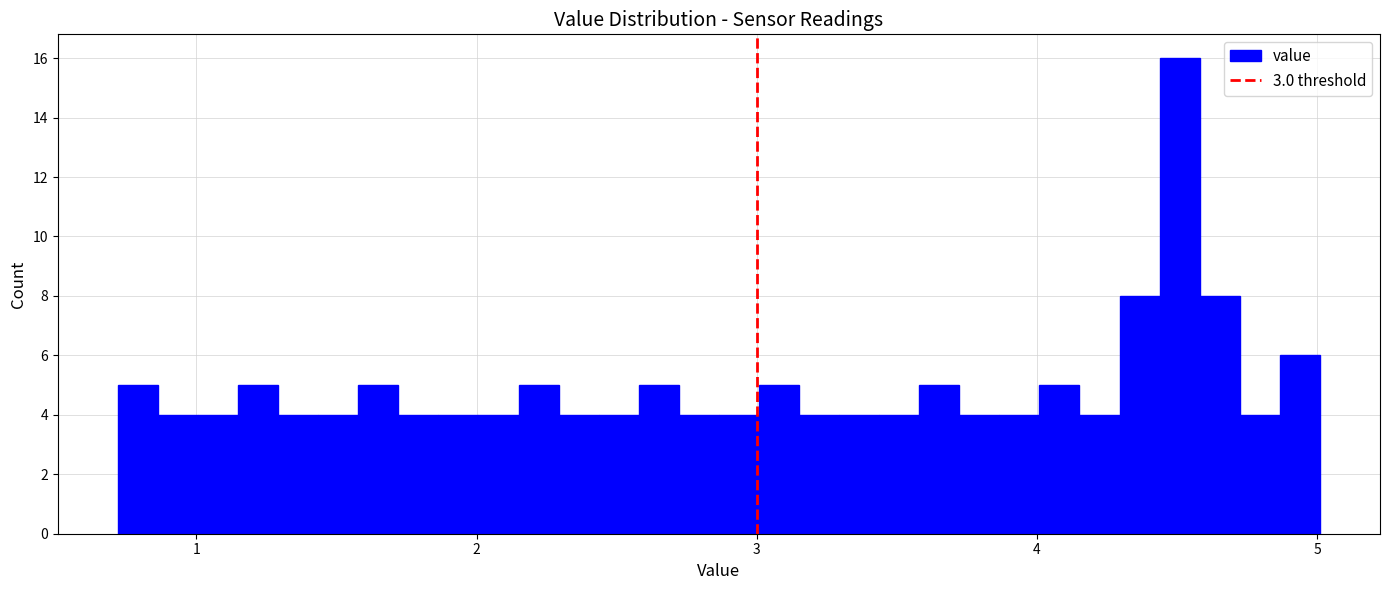

Read against the x-axis, roughly where is the centre of the tallest bar?

4.5